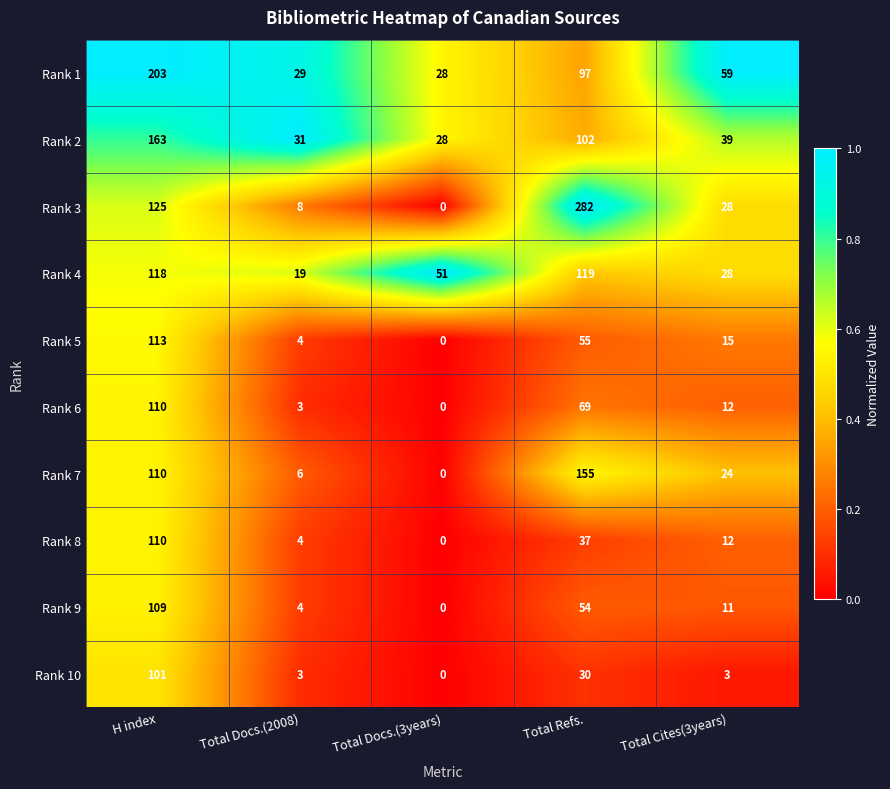

What is the spread (max minus min) of values at Total Refs.?

252